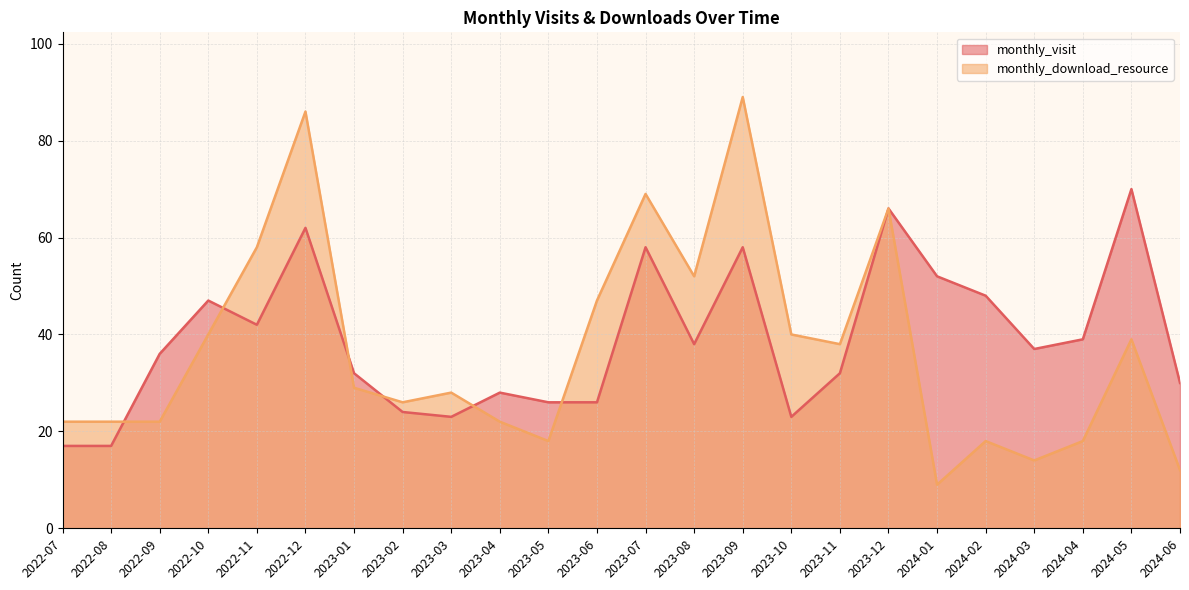

Is the value of monthly_visit at 2023-11 greater than the value of monthly_download_resource at 2023-12?

No